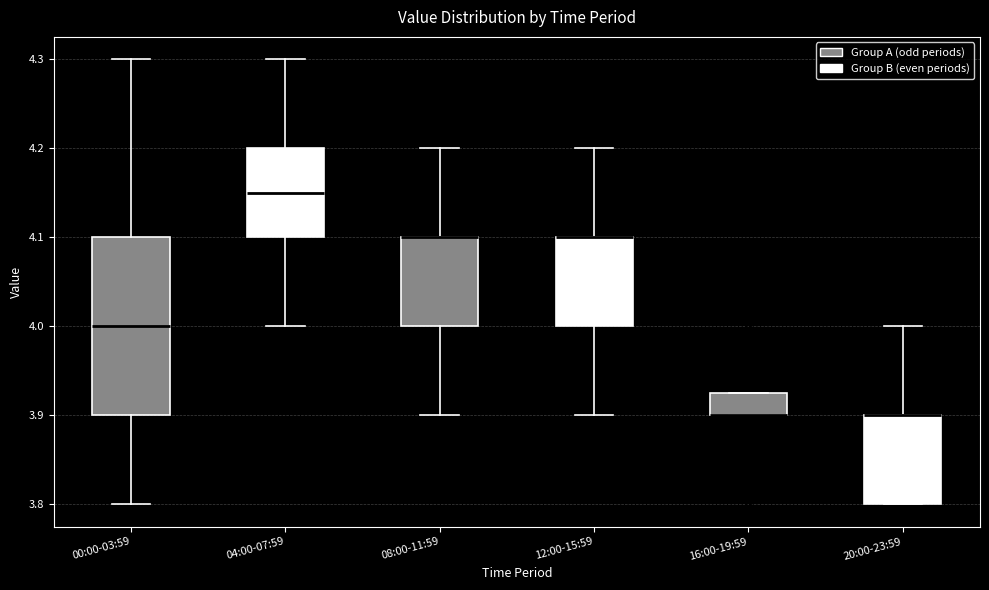

Where does the lower whisker of the box for 08:00-11:59 end on the y-axis? The values are not printed on the chart, so give them approximately, as read against the axis.

3.90